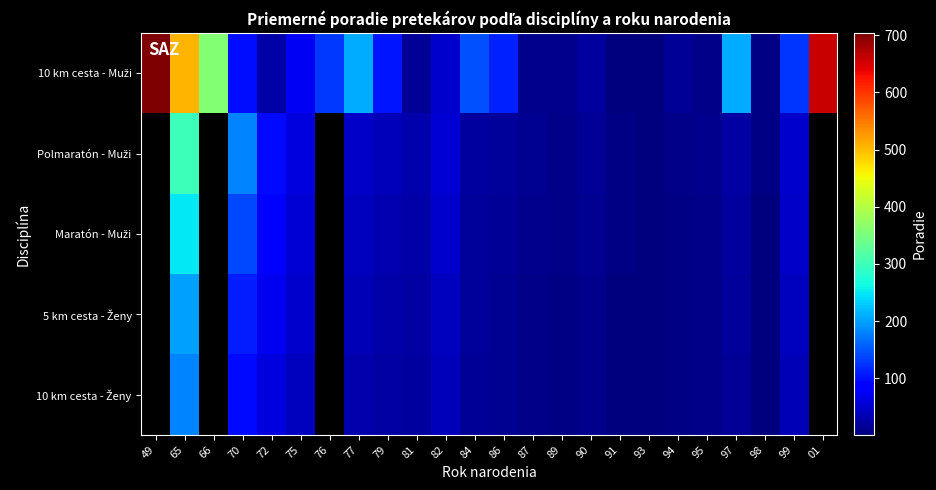

Rank the series at 93 from lowest to highest value.

10 km cesta - Muži, 10 km cesta - Ženy, Maratón - Muži, 5 km cesta - Ženy, Polmaratón - Muži